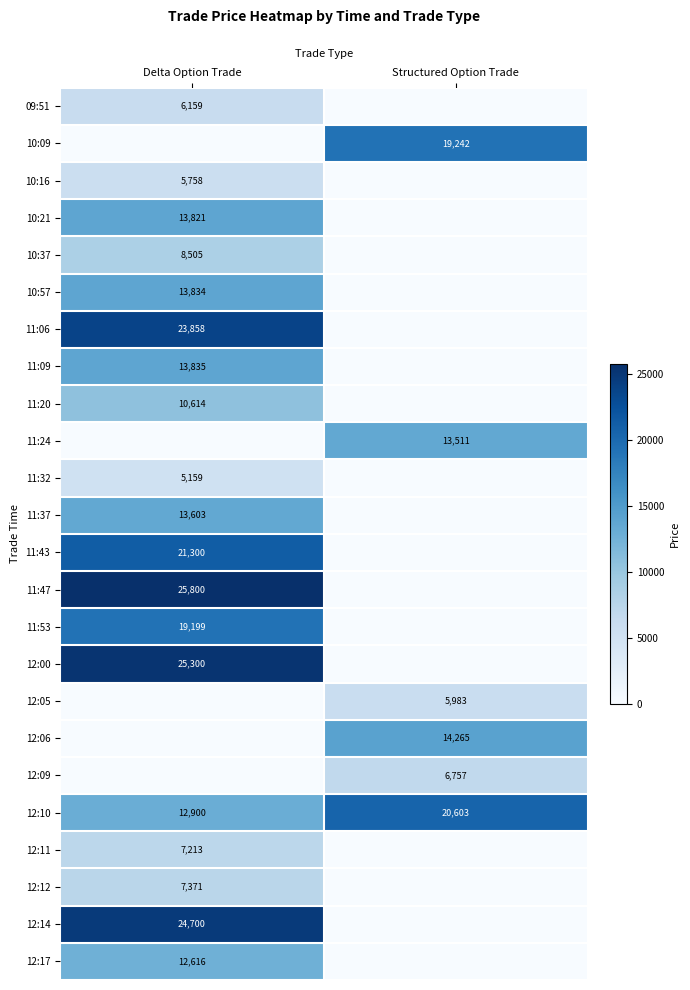

What is the average value of the 12:10 series?

16752